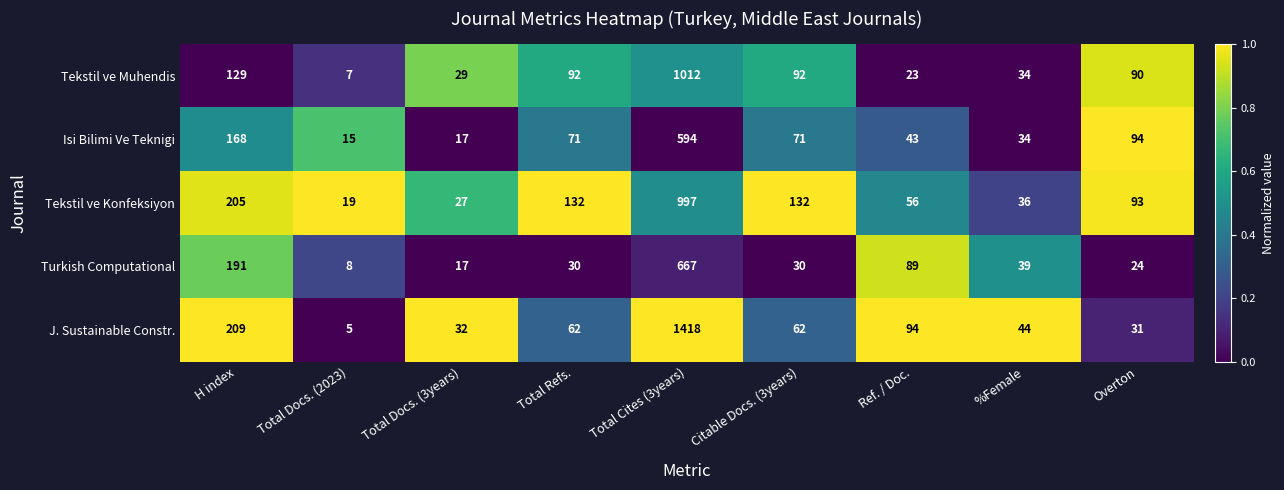

Where is Isi Bilimi Ve Teknigi nearest to the value 304?

H index